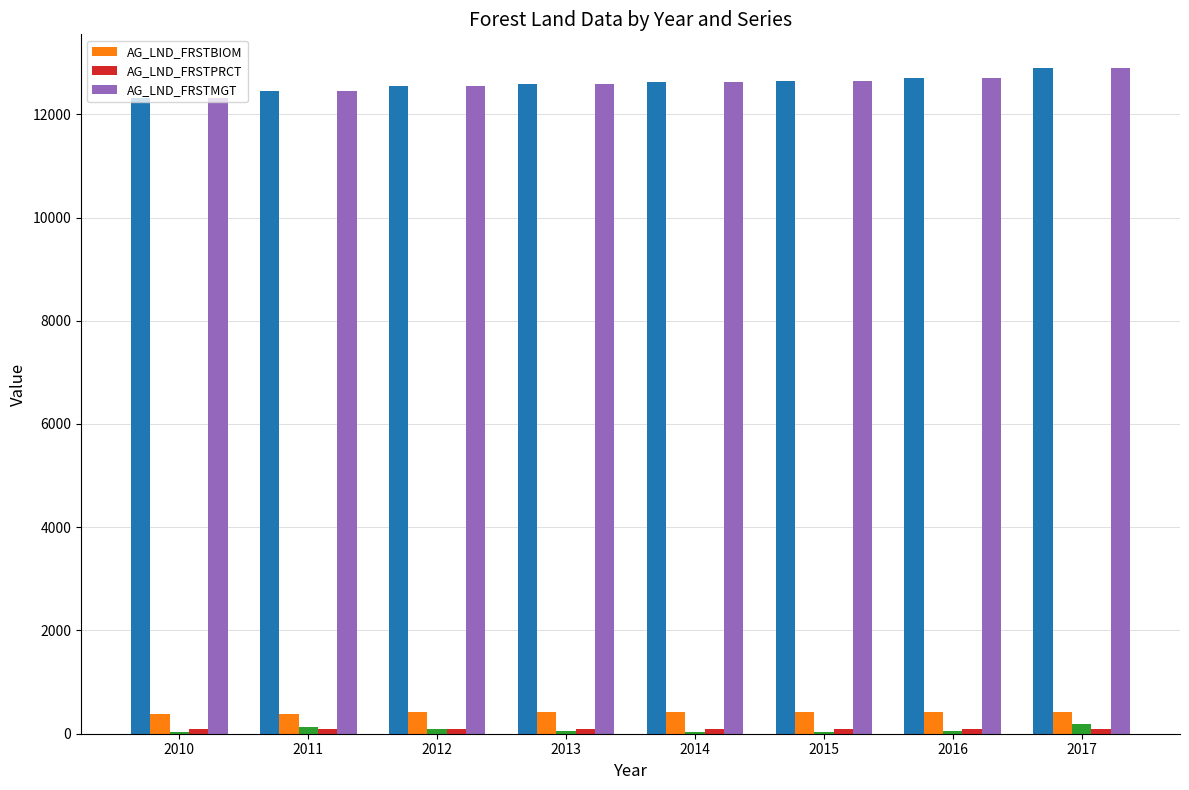

Which series has the widest spread of values?

AG_LND_FRSTMGT